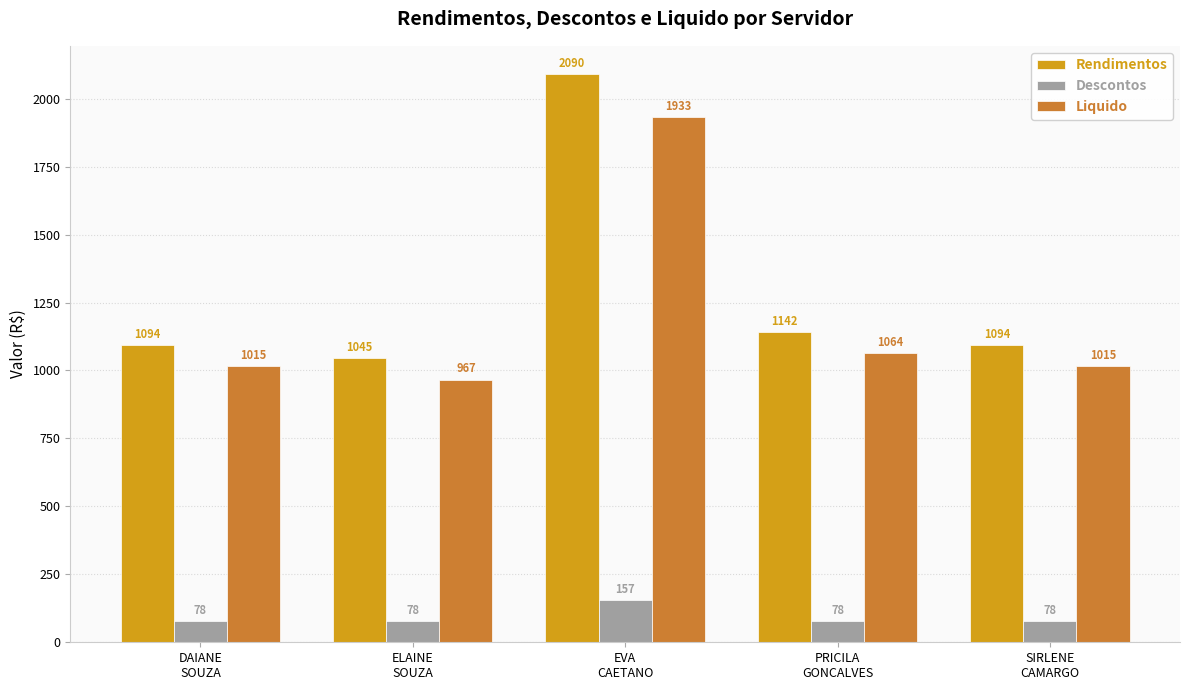

The Descontos series shows 78.4 at DAIANE
SOUZA. True or false?

True